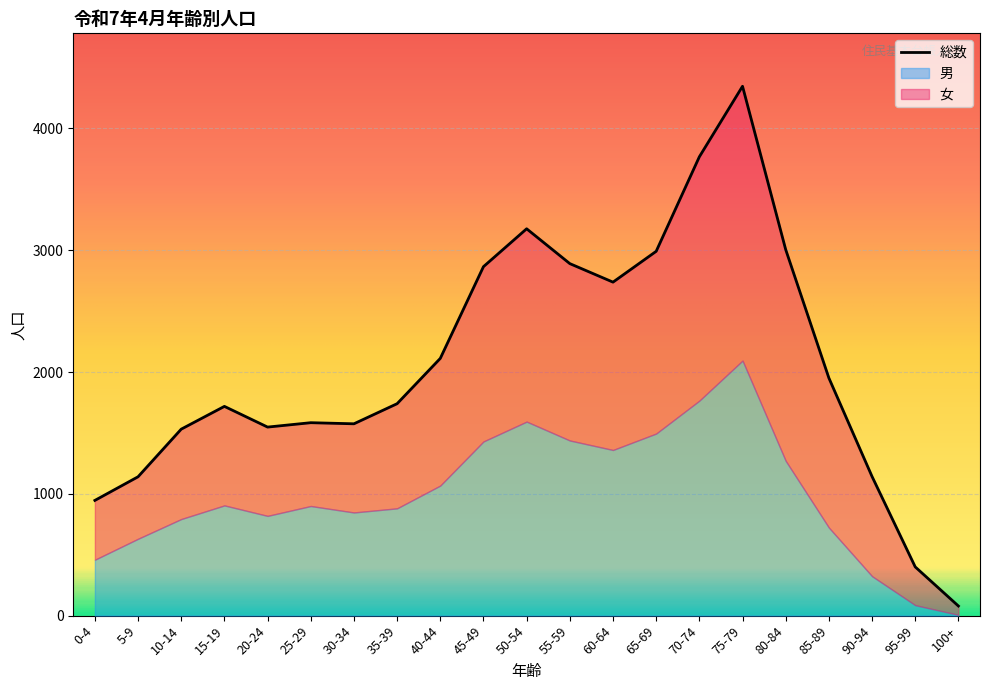

Reading left to right, transcribe all the data shown in this chart.

男: 459	631	793	905	819	900	847	881	1068	1430	1593	1438	1360	1495	1765	2094	1271	723	324	86	6
女: 487	509	738	813	729	684	728	859	1044	1435	1583	1452	1378	1496	2002	2252	1734	1228	818	314	73
総数: 946	1140	1531	1718	1548	1584	1575	1740	2112	2865	3176	2890	2738	2991	3767	4346	3005	1951	1142	400	79